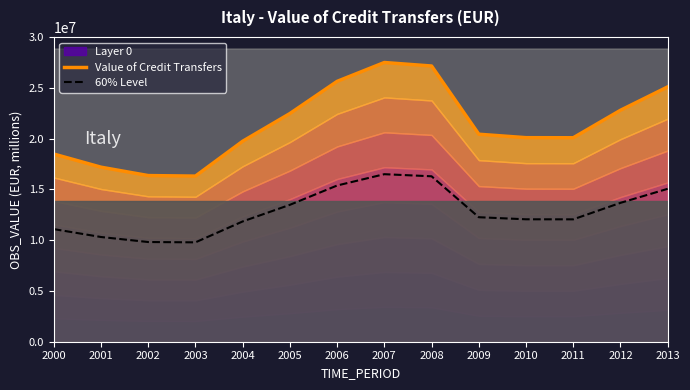

Is the value of 60% Level at 2006 greater than the value of Value of Credit Transfers at 2008?

No